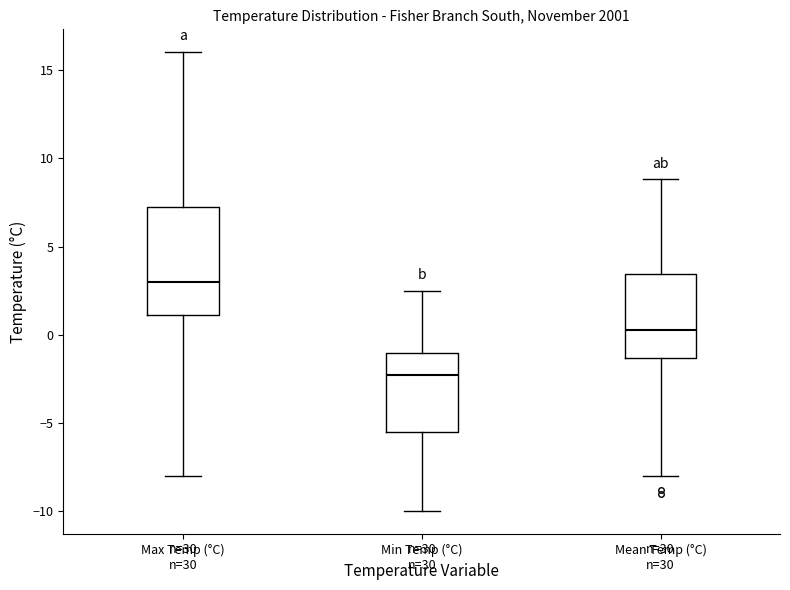

Which box is the tallest, from its lower edge to its upper edge?

Max Temp (°C)